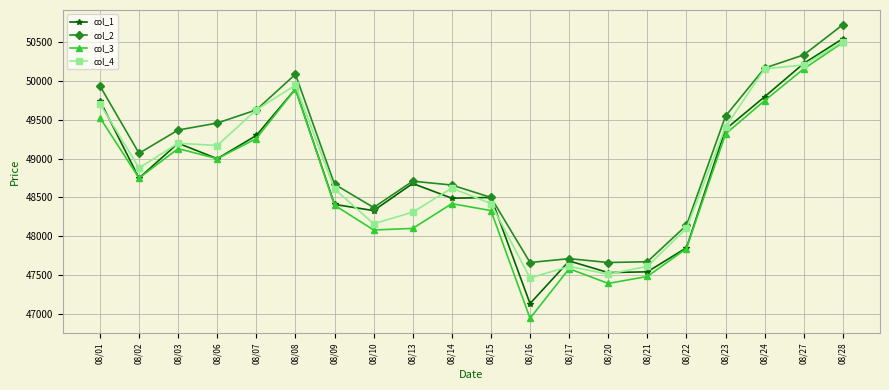

Does the chart have visible grid lines?

Yes